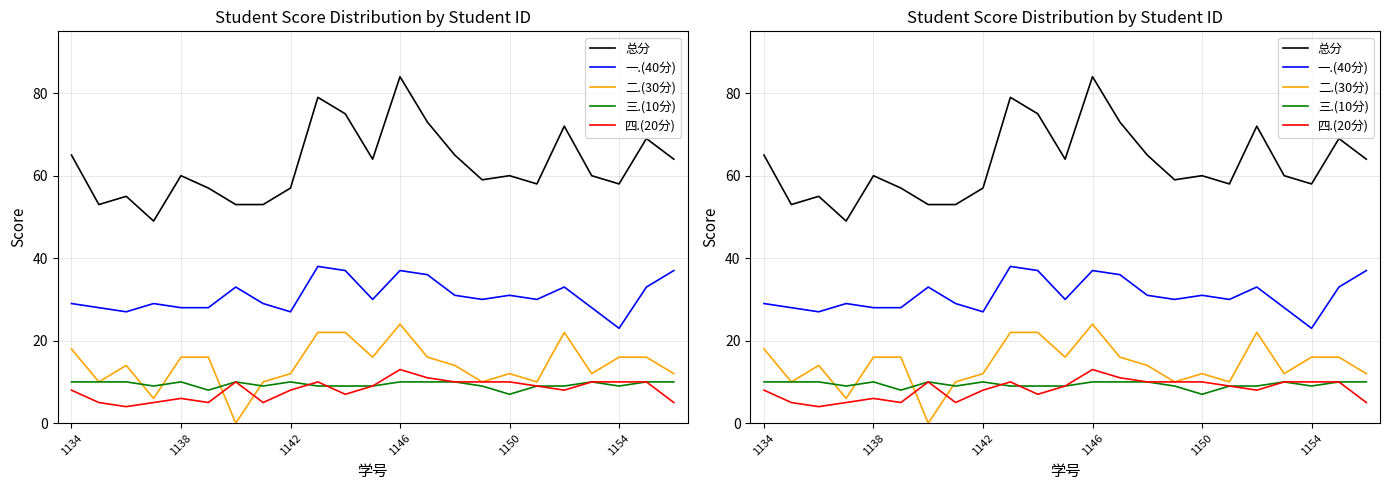

True or false: 四.(20分) and 总分 intersect in this chart.

False